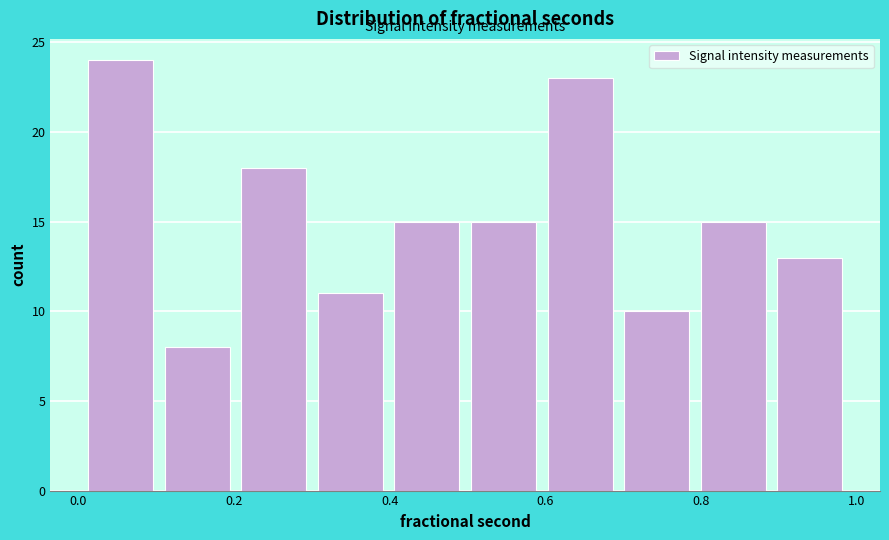

How tall is the bar that spans 0.12 to 0.20 on the x-axis? Neither the bar edges nor the heights are printed on the chart, so give them approximately, as read against the axes.

8